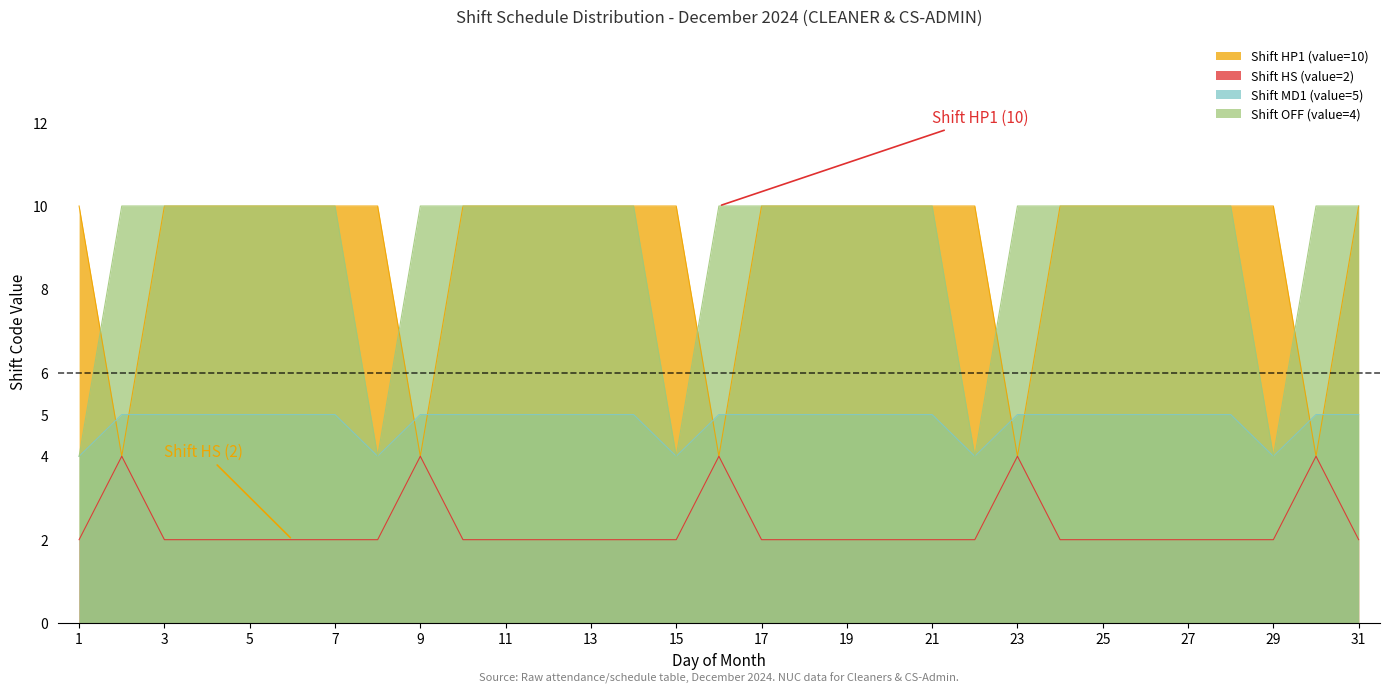

True or false: Shift MD1 (value=5) and Shift HS (value=2) cross at least once.

False